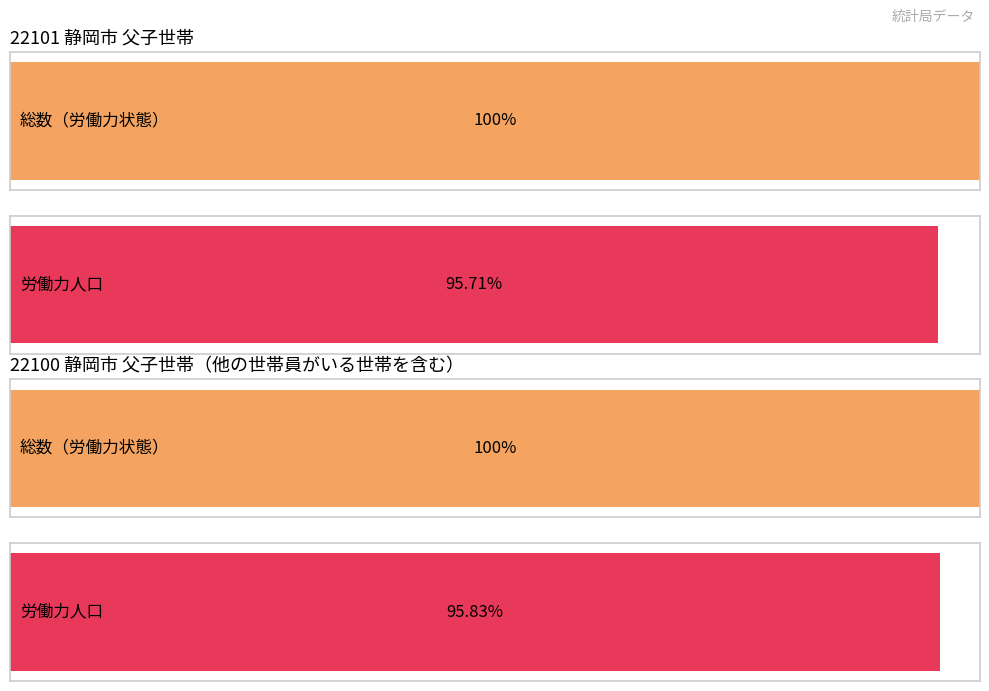

At which category is the sum across all series the highest?

22100 静岡市 父子世帯（他の世帯員がいる世帯を含む）